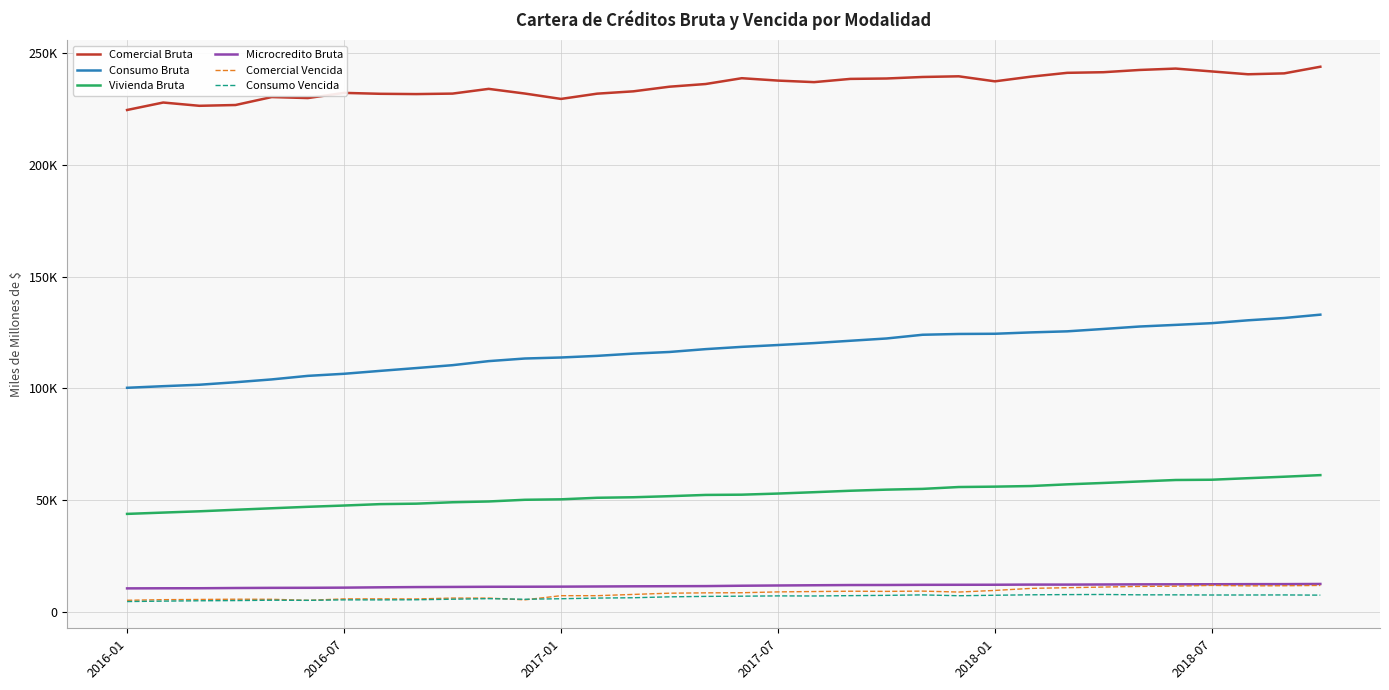

What are all the series names shown in the legend?

Comercial Bruta, Consumo Bruta, Vivienda Bruta, Microcredito Bruta, Comercial Vencida, Consumo Vencida